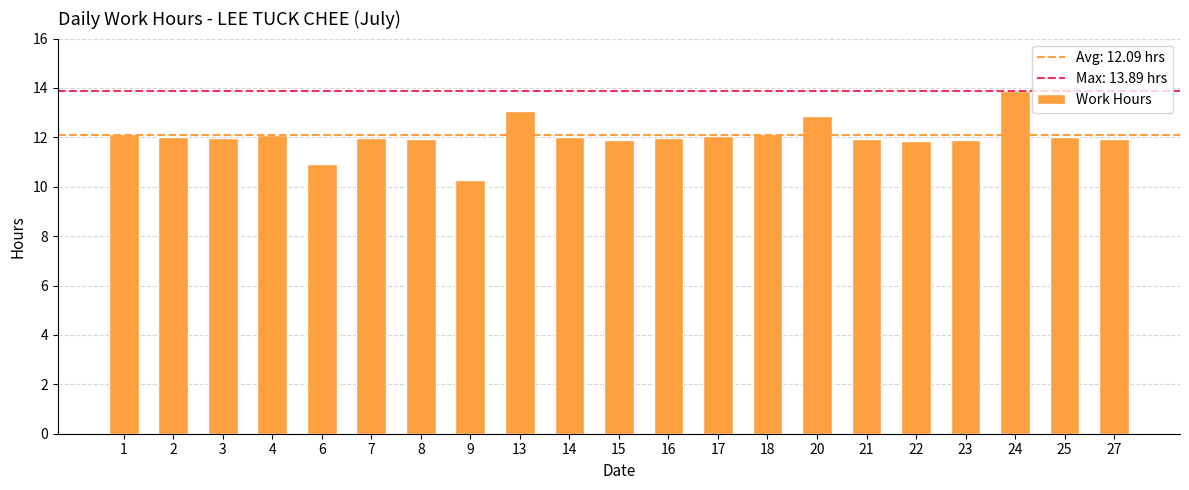

What is the greatest value displayed?

13.9